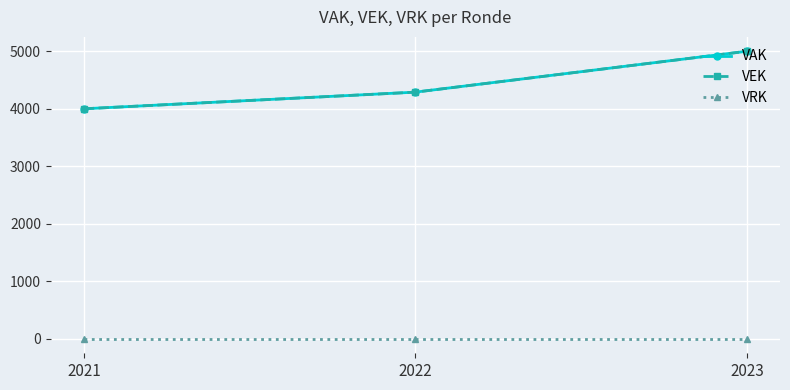

Which series changed the most between 2022 and 2023?

VAK